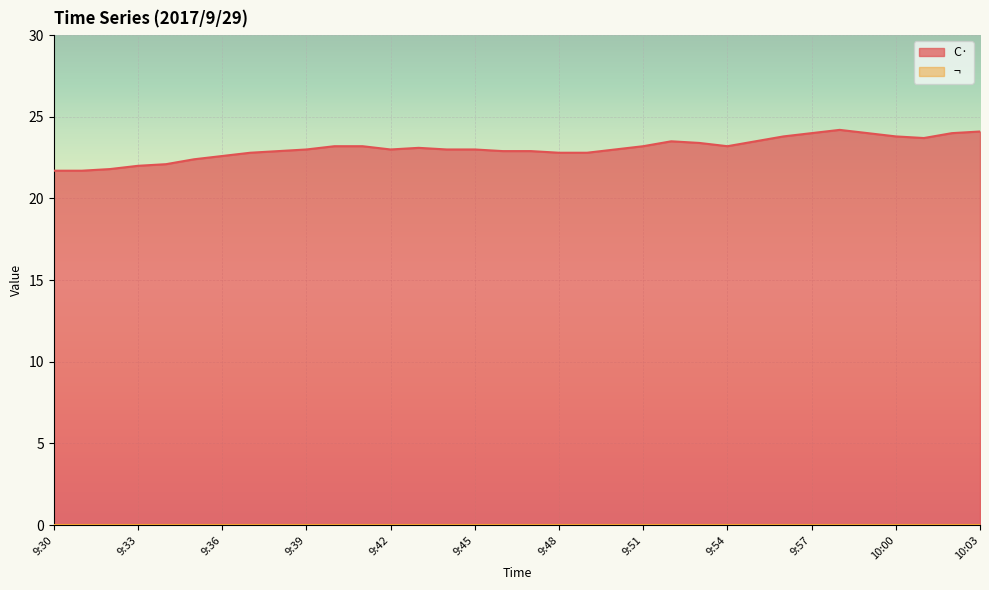

What is the maximum value shown in the chart?

24.2